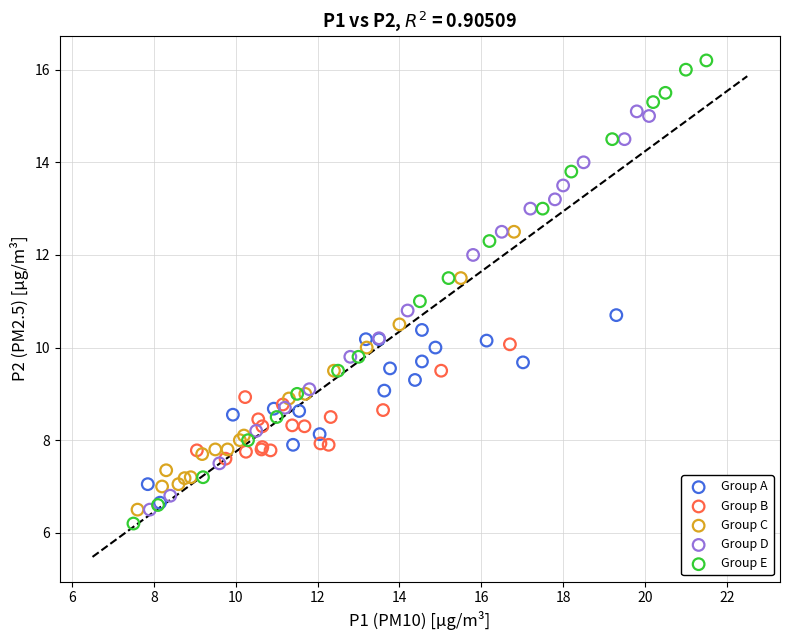

Which series contains the lowest Y value?

Group E